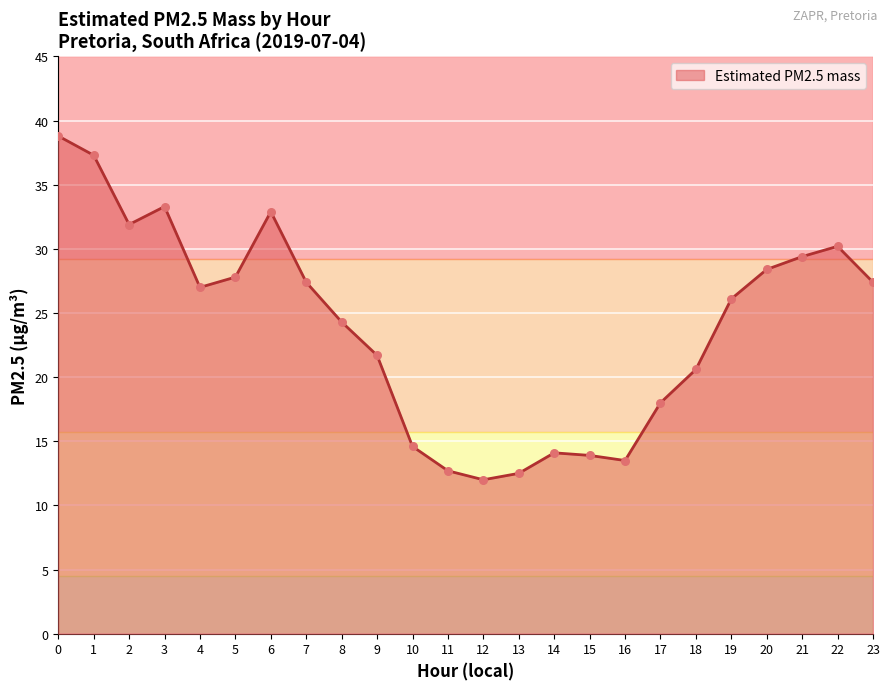

What is the change in value from 8 to 19?

+1.8